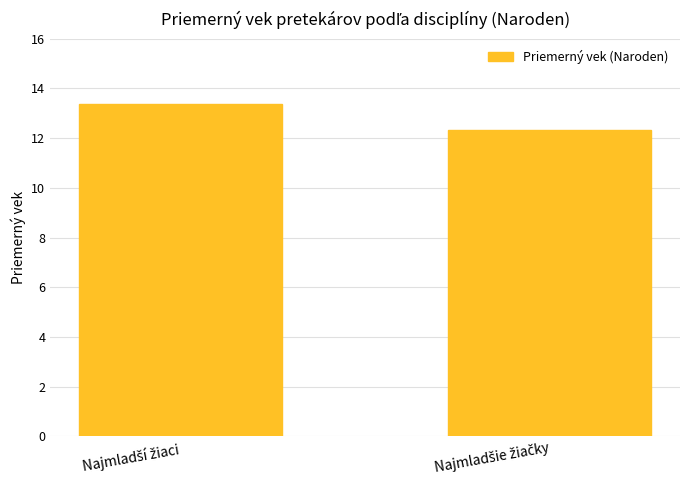

What is the sum of all values?

25.7